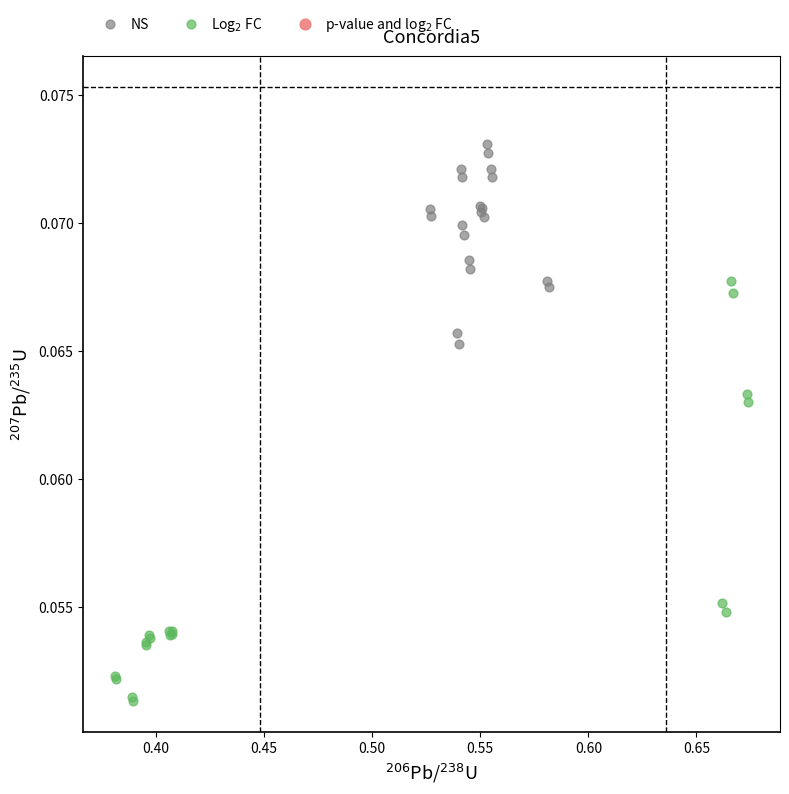

Which series contains the highest Y value?

NS